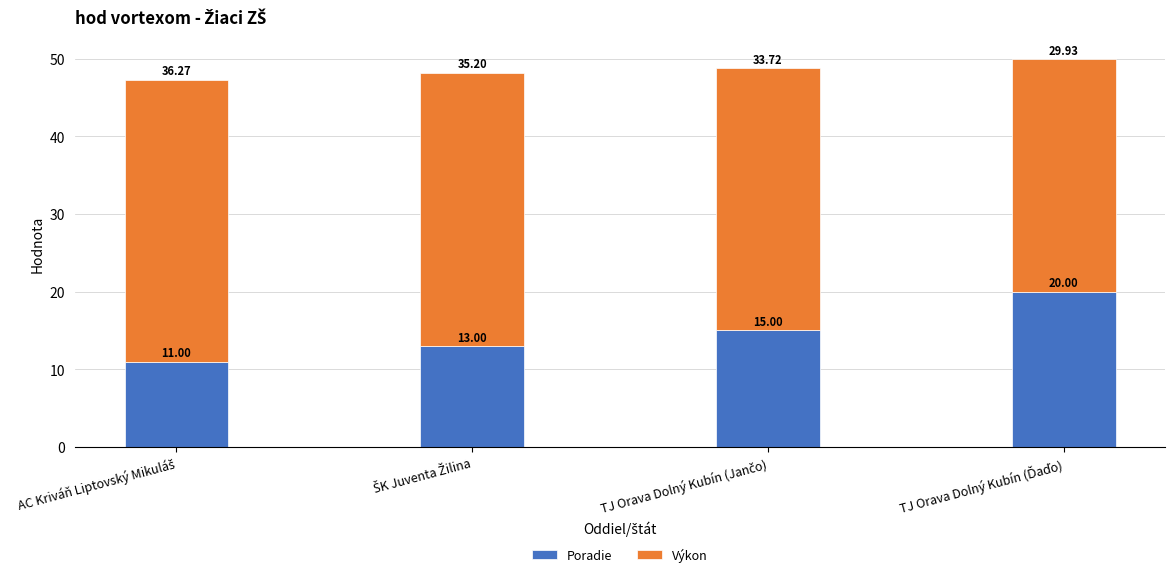

What is the average value of the Poradie series?

14.8